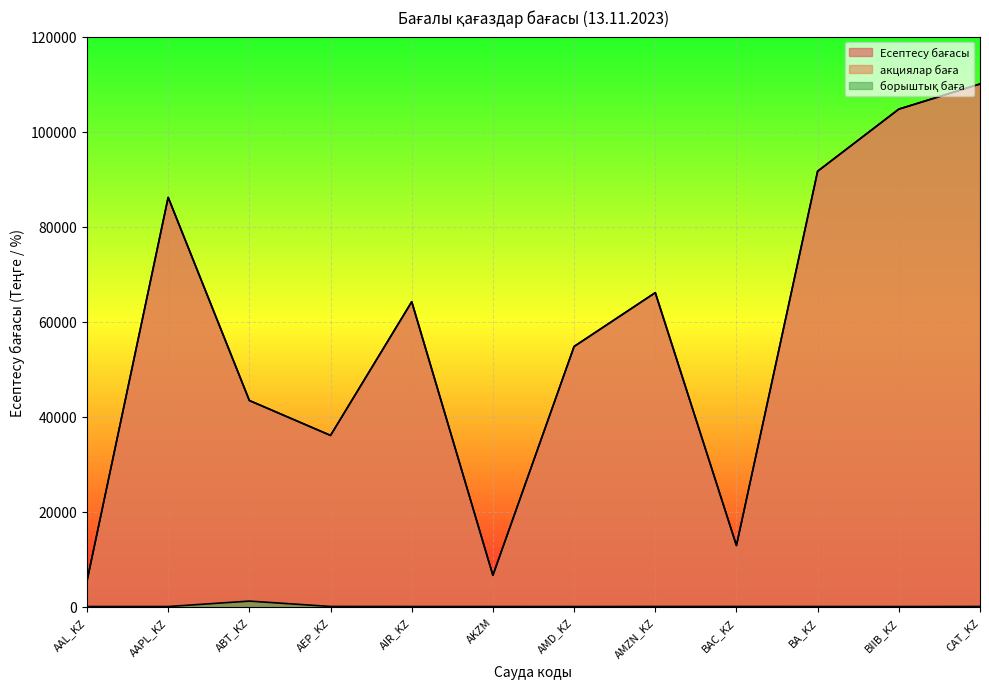

True or false: акциялар баға has a value of 28204.8 at AMZN_KZ.

False